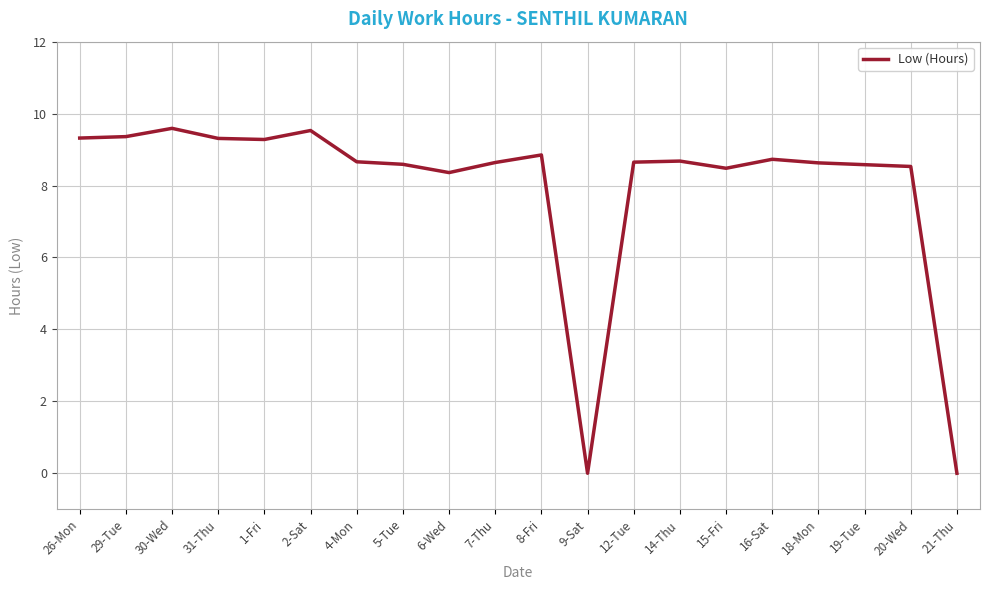

Between 16-Sat and 1-Fri, which is larger?

1-Fri